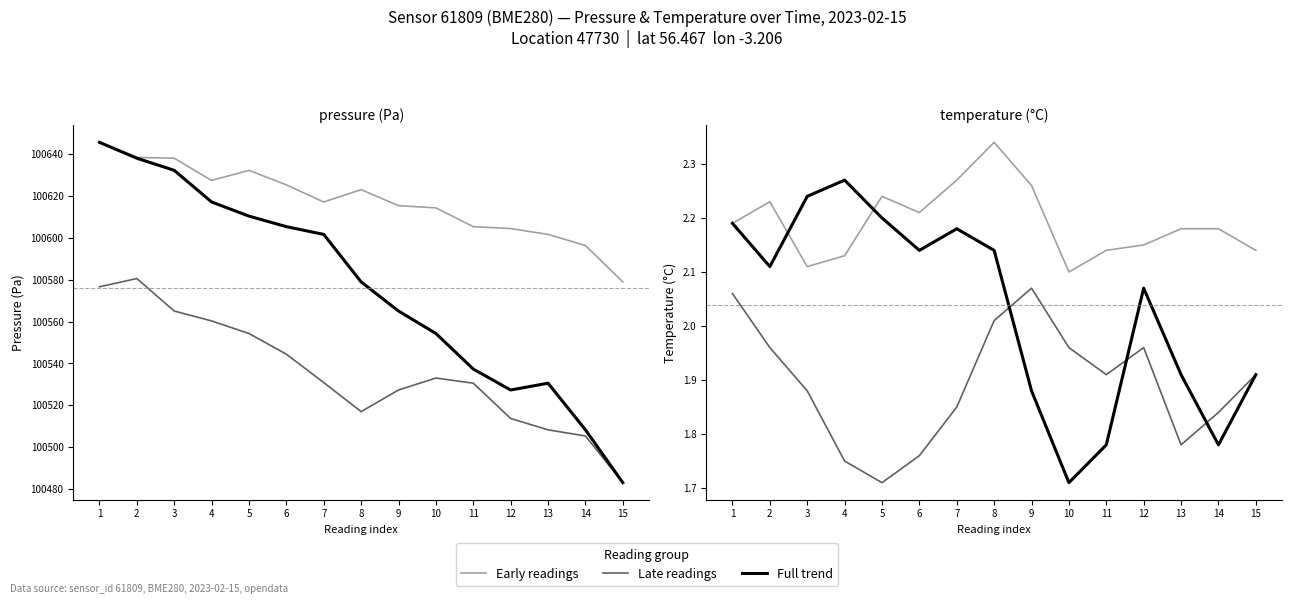

At which category is the sum across all series the highest?

8